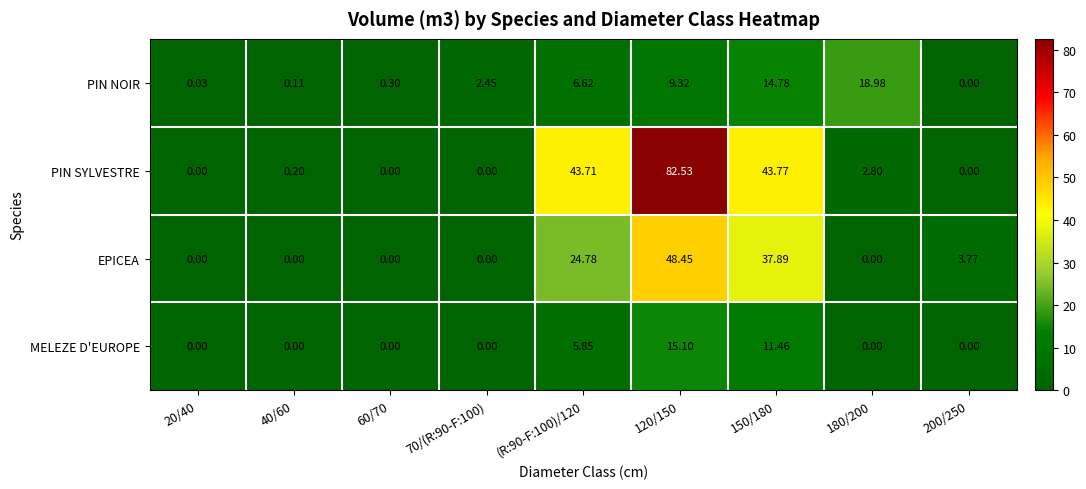

Is the value of PIN SYLVESTRE at 70/(R:90-F:100) greater than the value of PIN NOIR at 70/(R:90-F:100)?

No